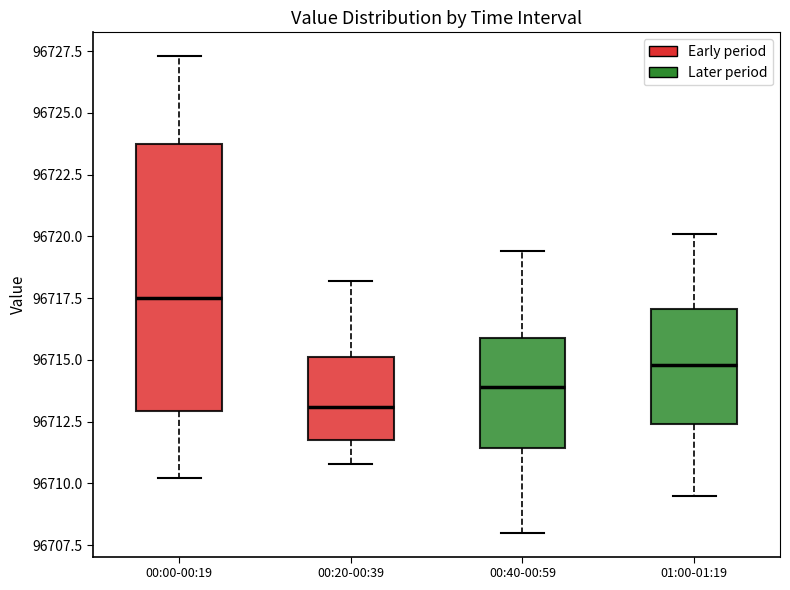

Reading left to right, transcribe this box plot: for each box, give where its median line is, the range the box spans, and where its two whiskers end, as read against the y-axis. The values are not printed on the chart, so give them approximately, as read against the axis.

00:00-00:19: median 96717.5, box 96713.0 to 96724.0, whiskers 96710.0 to 96727.5
00:20-00:39: median 96713.0, box 96712.0 to 96715.0, whiskers 96711.0 to 96718.0
00:40-00:59: median 96714.0, box 96711.5 to 96716.0, whiskers 96708.0 to 96719.5
01:00-01:19: median 96715.0, box 96712.5 to 96717.0, whiskers 96709.5 to 96720.0